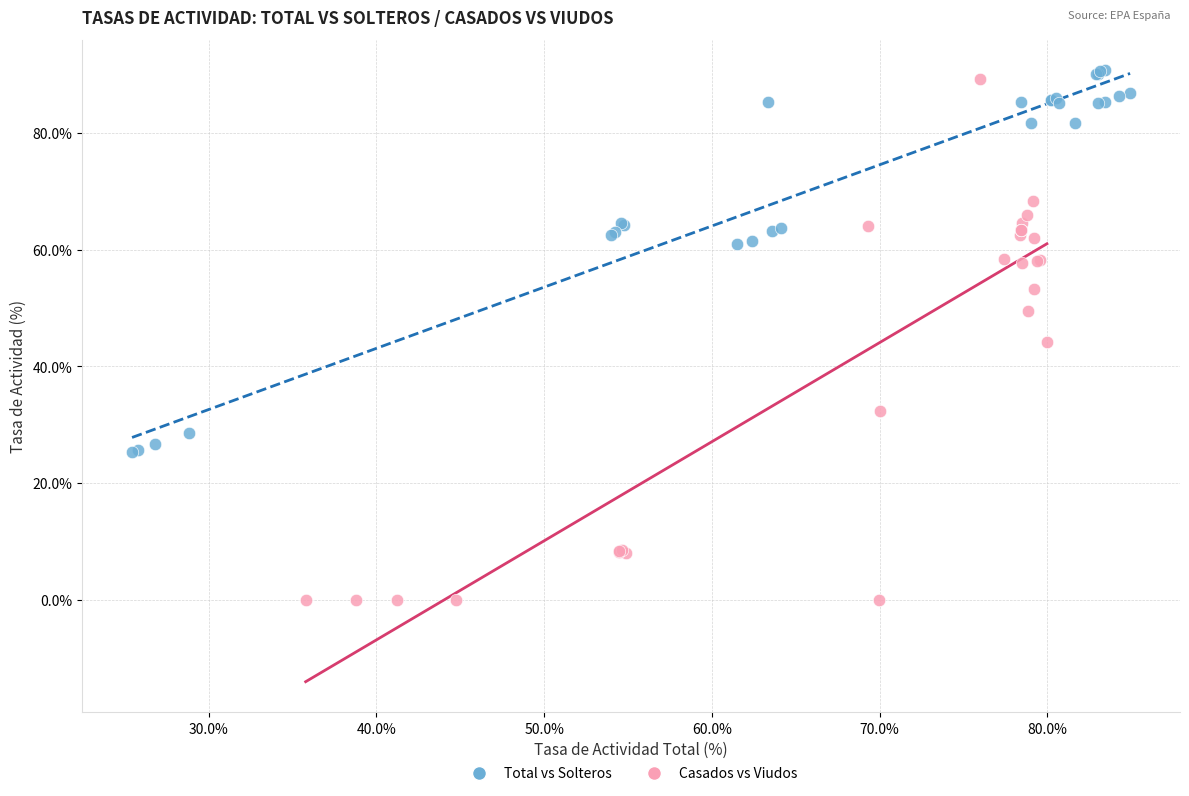

Which series contains the lowest Y value?

Casados vs Viudos